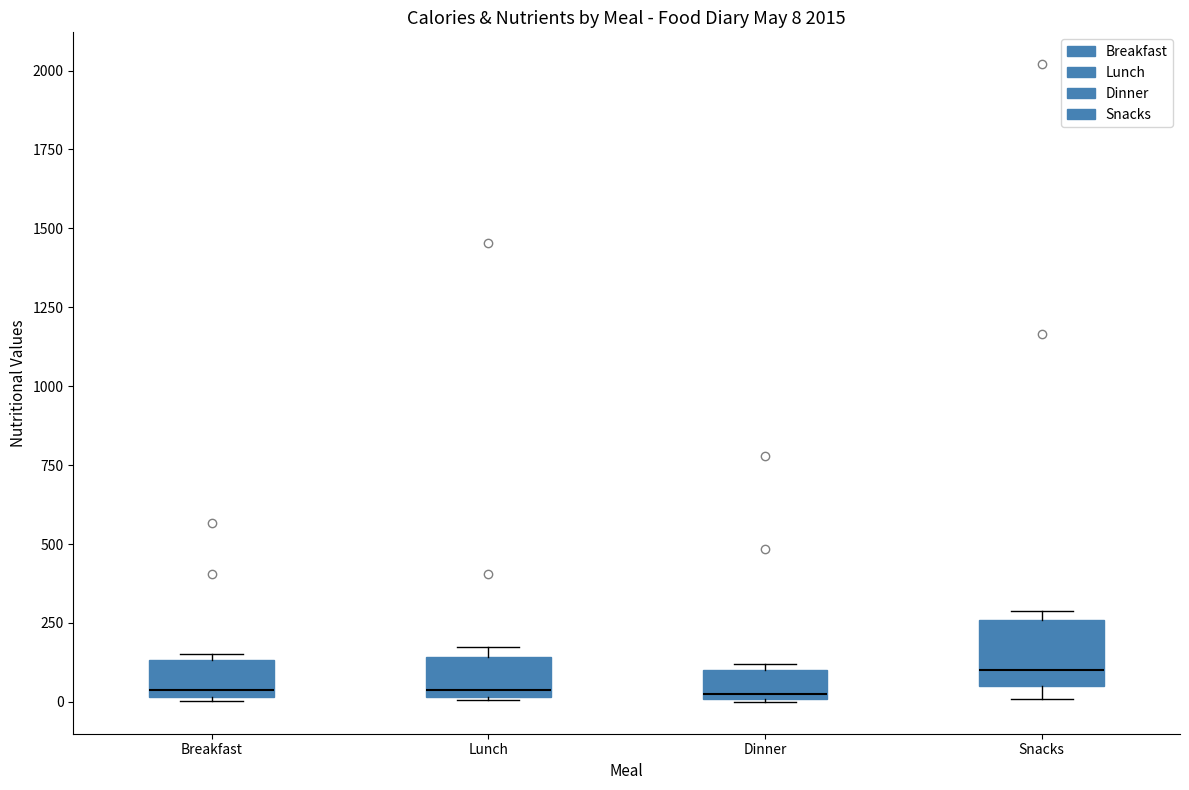

Which box is the tallest, from its lower edge to its upper edge?

Snacks